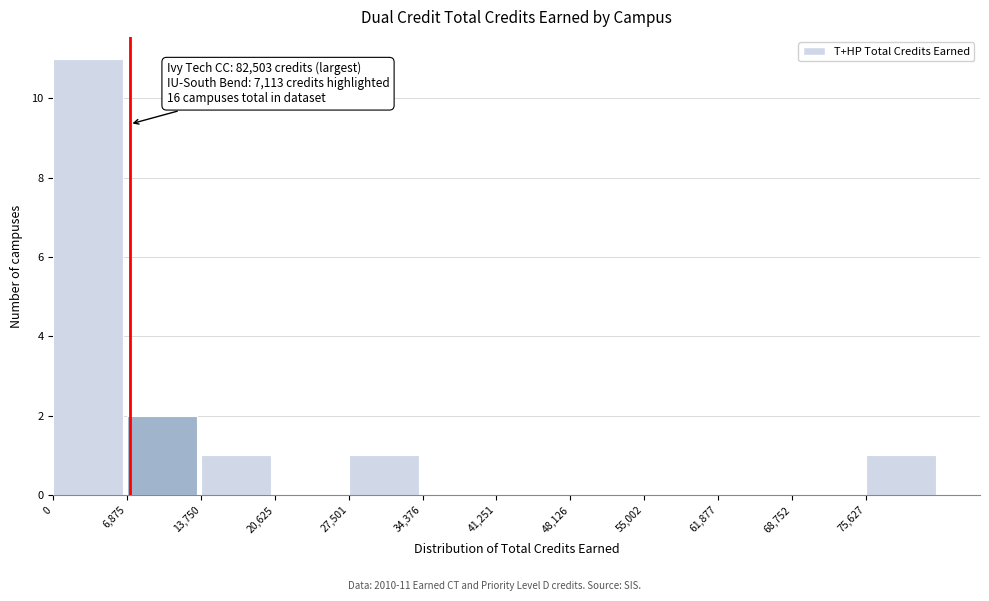

Over which range of the x-axis is the bar tallest?

0 to 7000